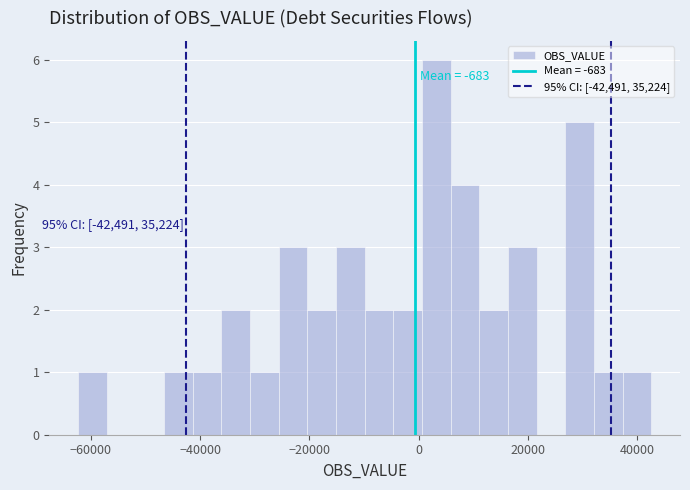

Around what value on the x-axis is the tallest bar? Give the approximate position of its centre, as read against the axis.

4000